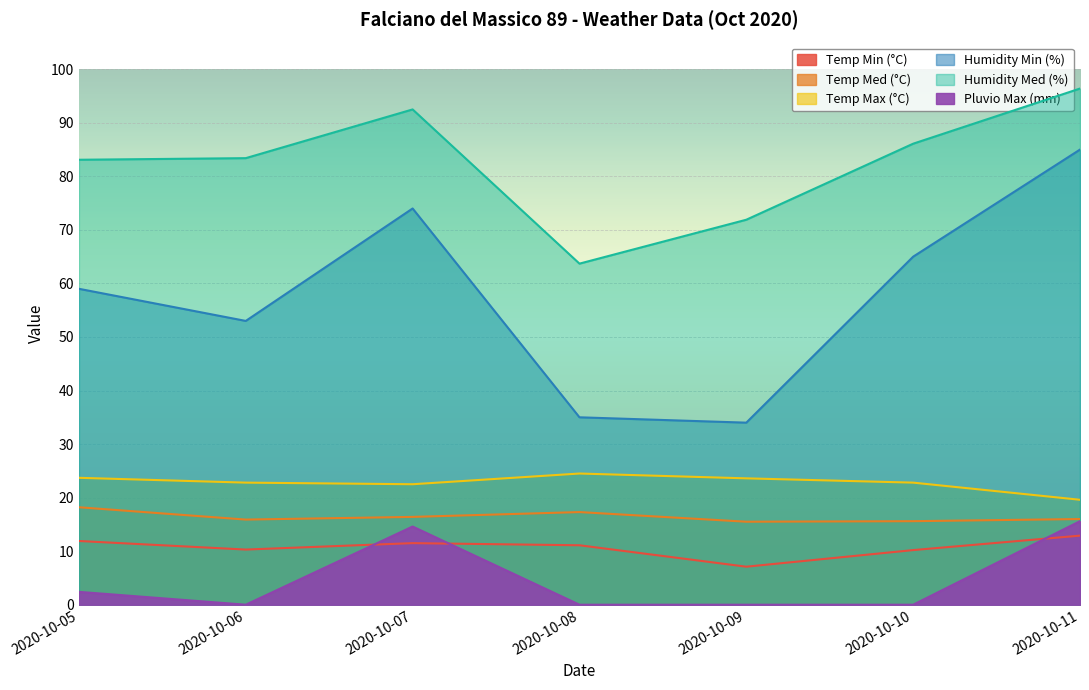

What is the greatest value displayed?

96.4